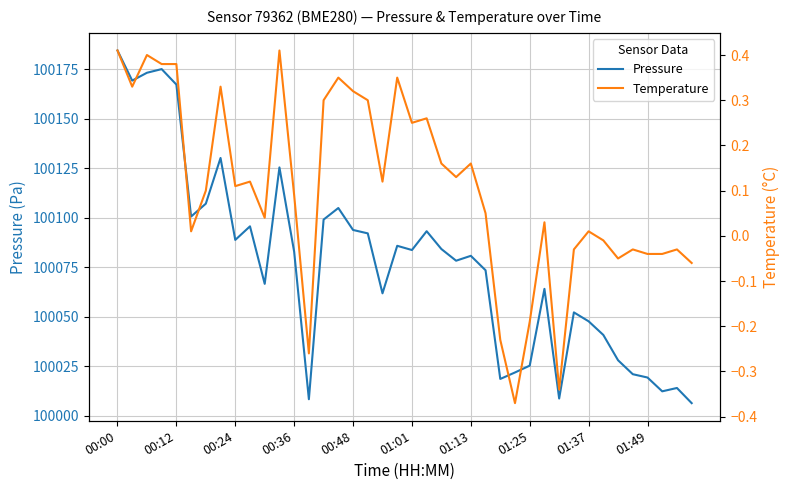

True or false: Temperature and Pressure cross at least once.

False